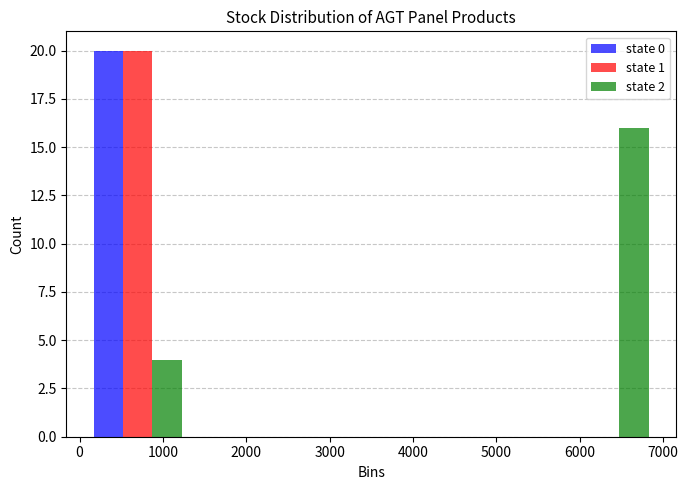

Reading left to right, list every range on the x-axis with the height of the bar of each series over it. The values are not printed on the chart, so give them approximately, as read against the axis.

0 to 1400: state 0=20	state 1=20	state 2=4
1400 to 2800: state 0=0	state 1=0	state 2=0
2800 to 4200: state 0=0	state 1=0	state 2=0
4200 to 5600: state 0=0	state 1=0	state 2=0
5600 to 7000: state 0=0	state 1=0	state 2=16